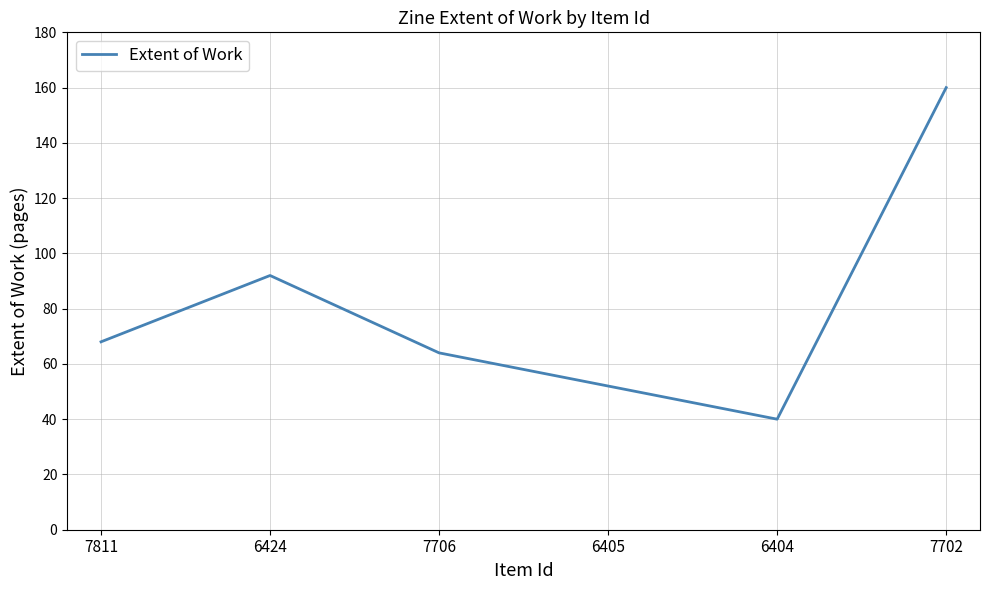

Where is the data nearest to the value 100?

6424